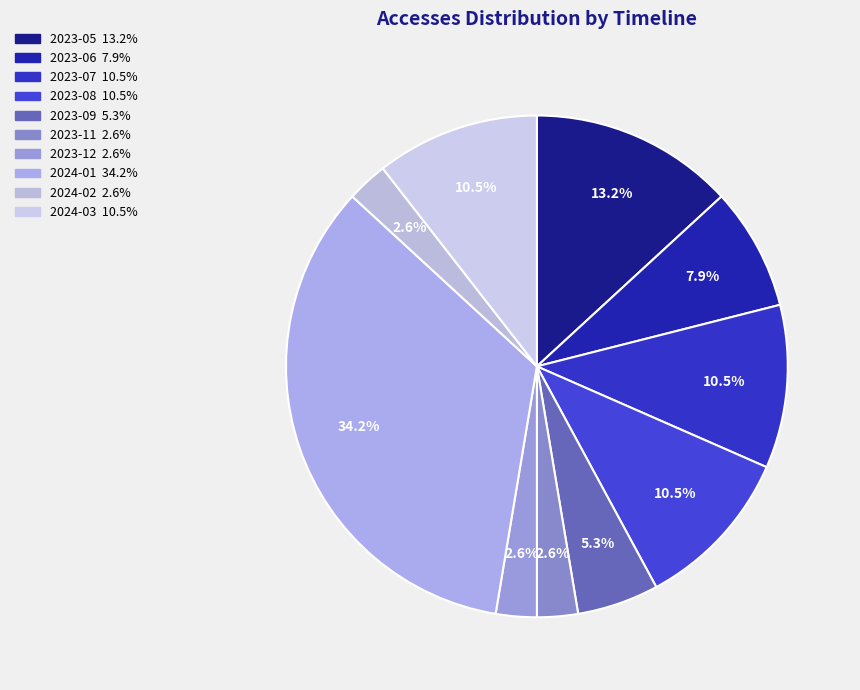

How many segments does this pie chart have?

10